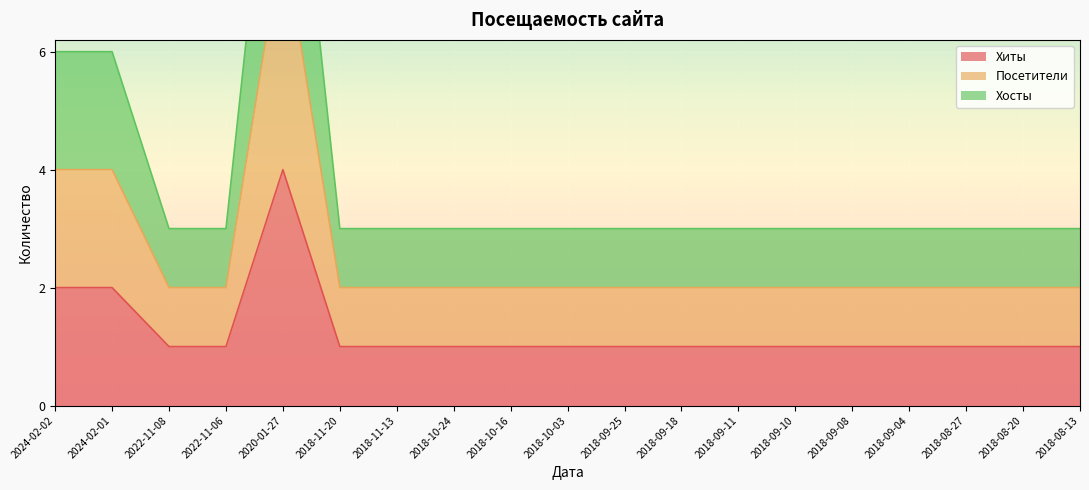

What is the label of the 19th point from the right?

2024-02-02